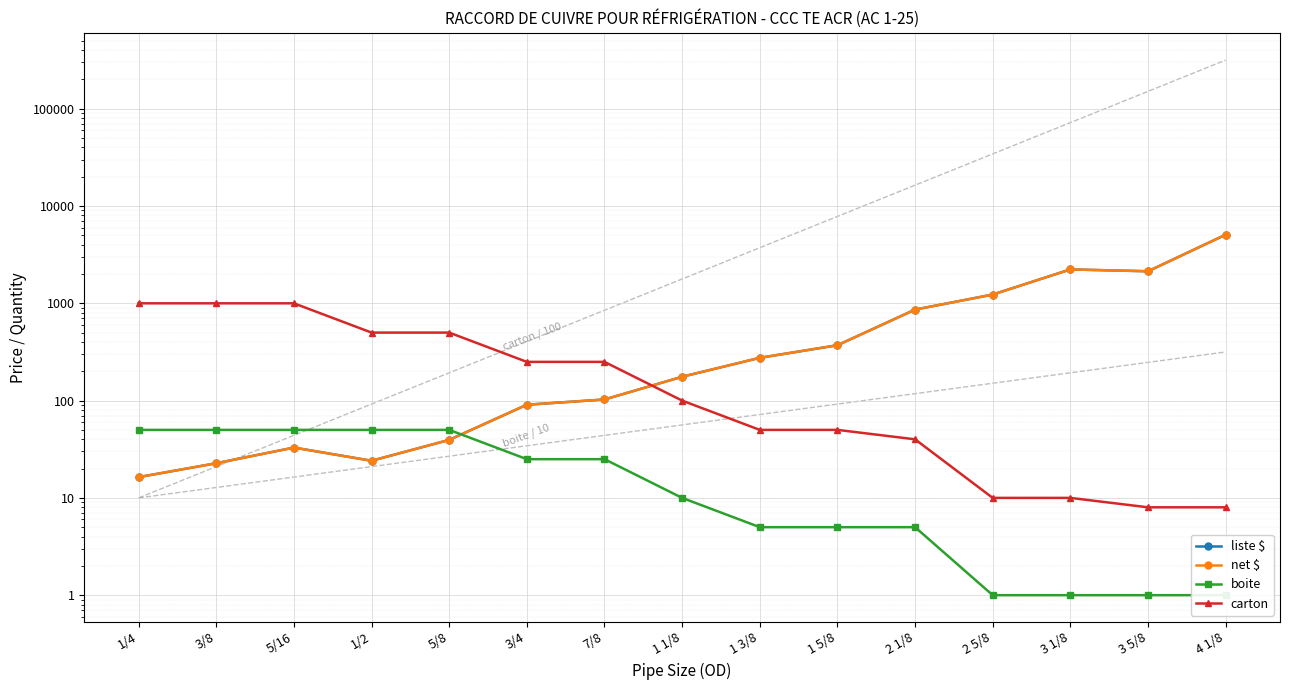

Reading right to left, transcribe all the data shown in this chart.

liste $: 4 1/8=5071.4	3 5/8=2134.5	3 1/8=2230.6	2 5/8=1230.2	2 1/8=861.8	1 5/8=370.6	1 3/8=275.2	1 1/8=175.8	7/8=102.7	3/4=90.7	5/8=39.5	1/2=24.1	5/16=32.9	3/8=22.7	1/4=16.3
net $: 4 1/8=5071.4	3 5/8=2134.5	3 1/8=2230.6	2 5/8=1230.2	2 1/8=861.8	1 5/8=370.6	1 3/8=275.2	1 1/8=175.8	7/8=102.7	3/4=90.7	5/8=39.5	1/2=24.1	5/16=32.9	3/8=22.7	1/4=16.3
boite: 4 1/8=1.0	3 5/8=1.0	3 1/8=1.0	2 5/8=1.0	2 1/8=5.0	1 5/8=5.0	1 3/8=5.0	1 1/8=10.0	7/8=25.0	3/4=25.0	5/8=50.0	1/2=50.0	5/16=50.0	3/8=50.0	1/4=50.0
carton: 4 1/8=8.0	3 5/8=8.0	3 1/8=10.0	2 5/8=10.0	2 1/8=40.0	1 5/8=50.0	1 3/8=50.0	1 1/8=100.0	7/8=250.0	3/4=250.0	5/8=500.0	1/2=500.0	5/16=1000.0	3/8=1000.0	1/4=1000.0